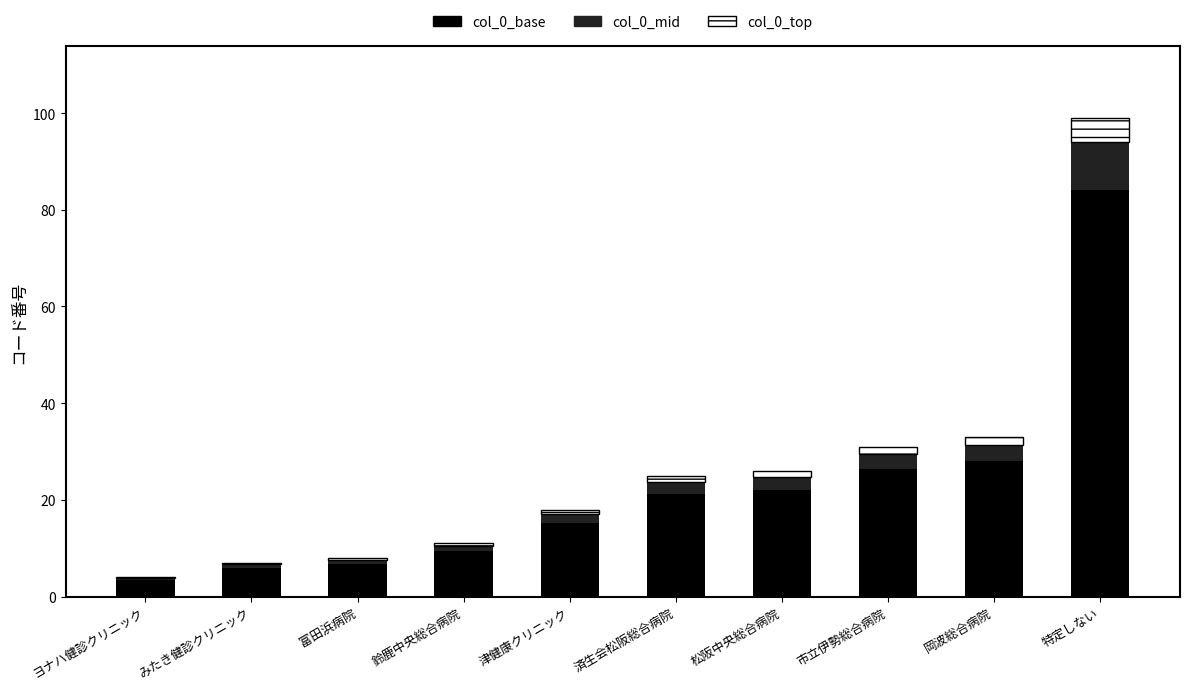

At which category is the sum across all series the highest?

特定しない